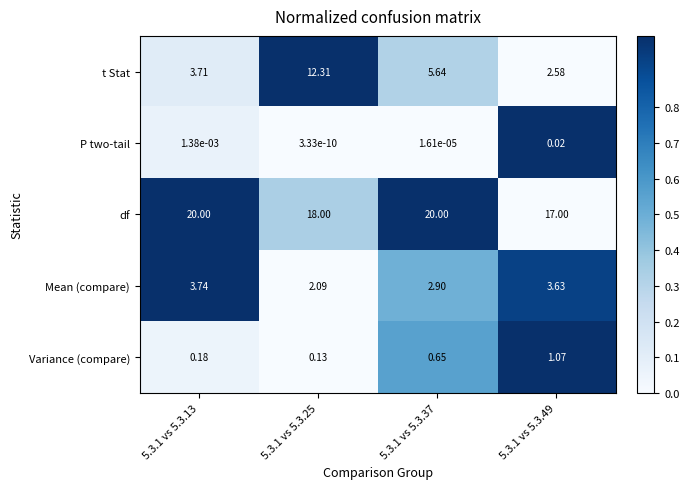

How many distinct data groups are displayed?

5